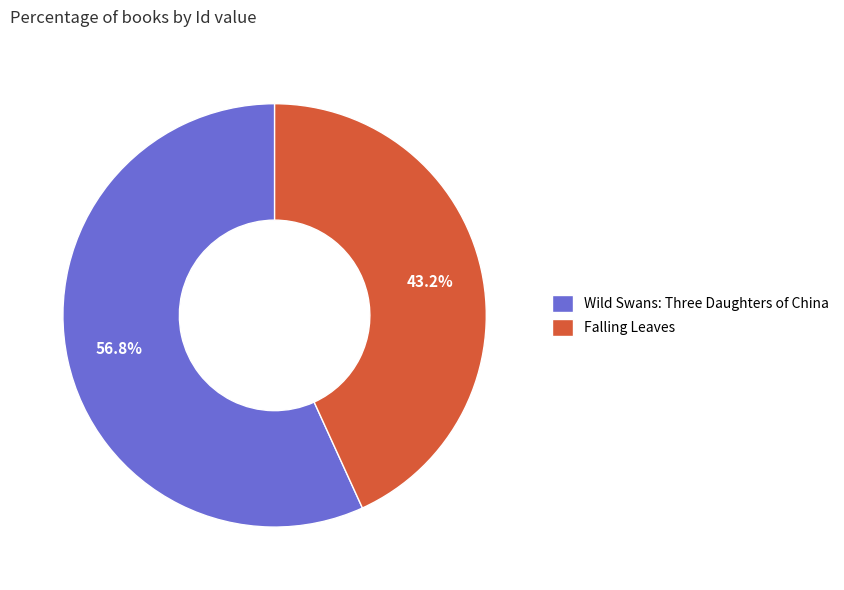

Which category has the smallest portion of the pie?

Falling Leaves